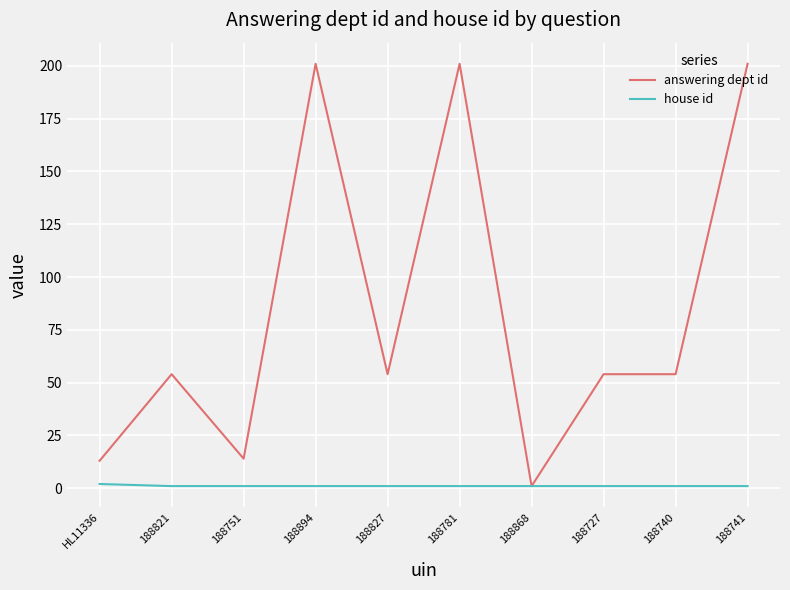

Rank the series by their average value, from lowest to highest.

house id, answering dept id